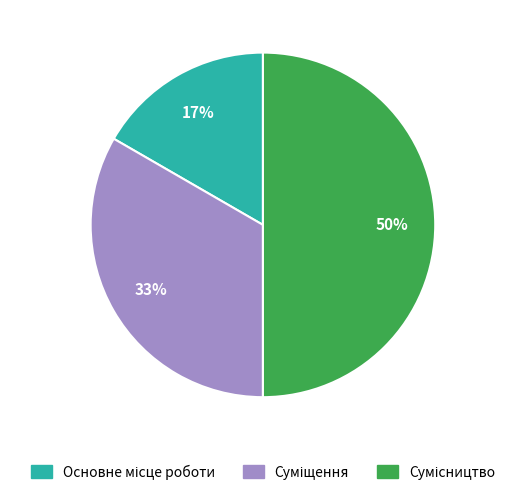

To the nearest percent, what is the average slice percentage?

33%